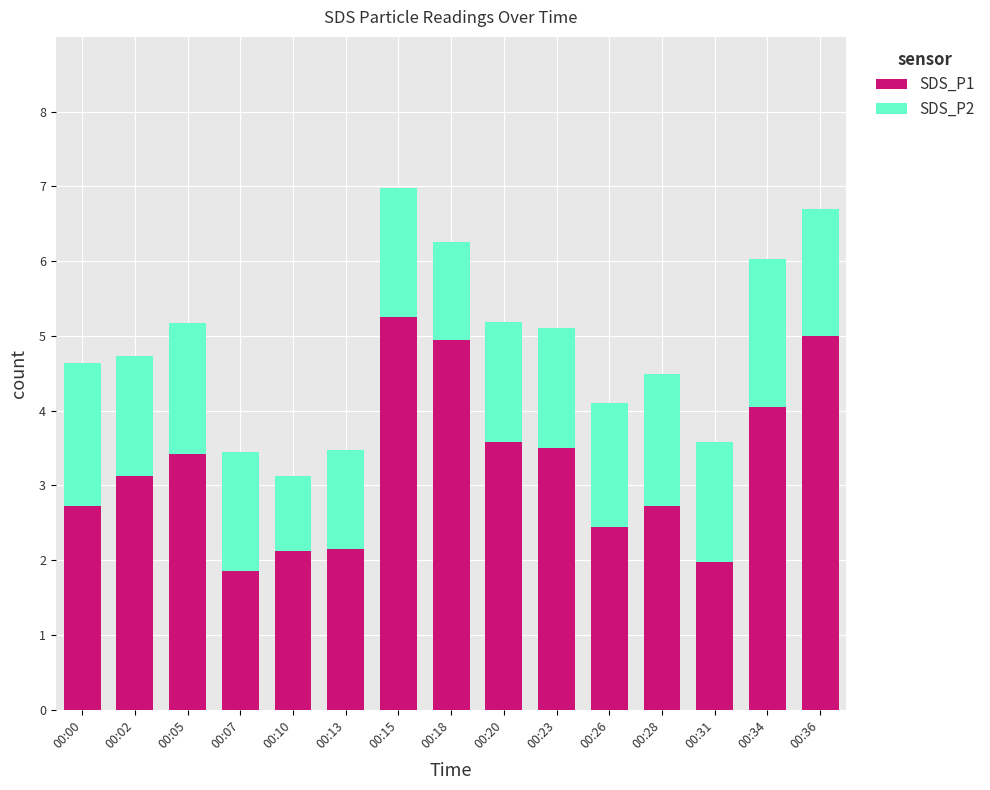

How many values in the SDS_P1 series exceed 3?

8